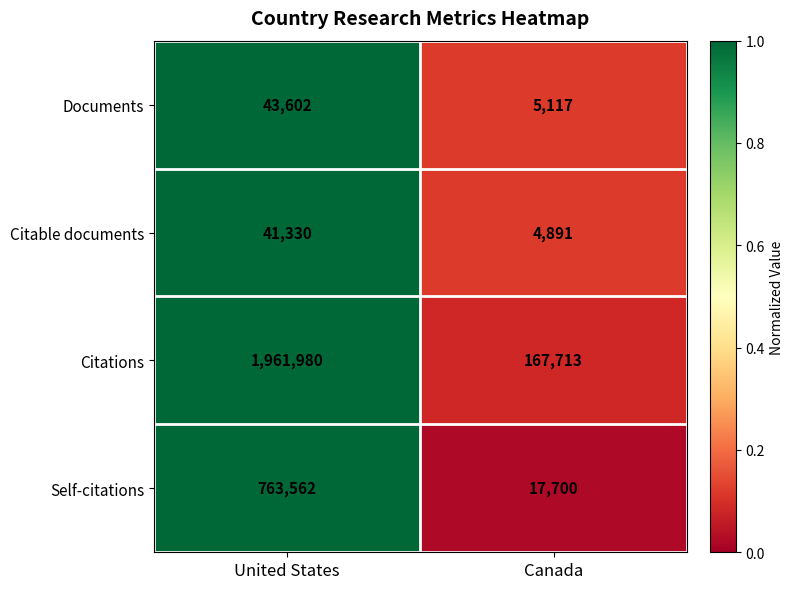

At which label is Documents closest to 24359?

Canada